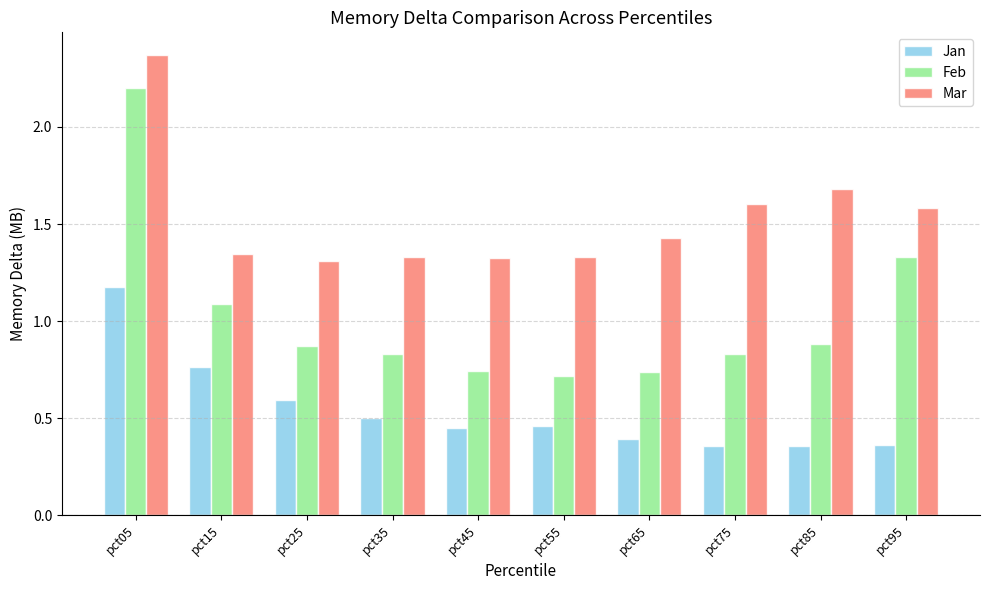

Which series has the largest total across all categories?

Mar